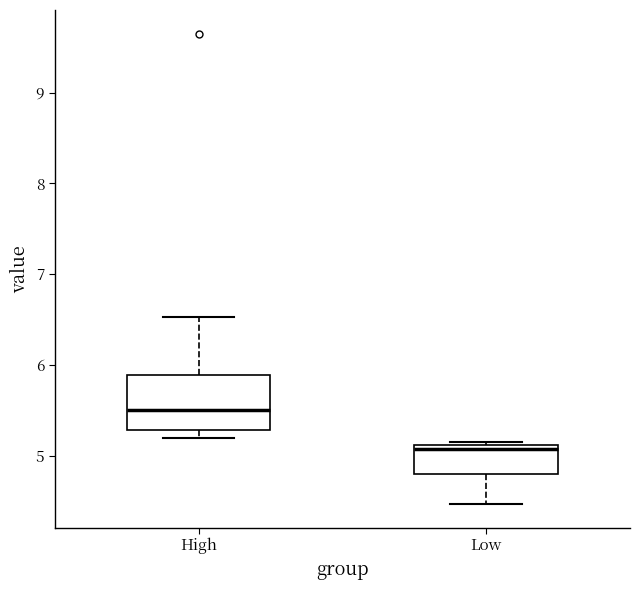

Which box is the tallest, from its lower edge to its upper edge?

High